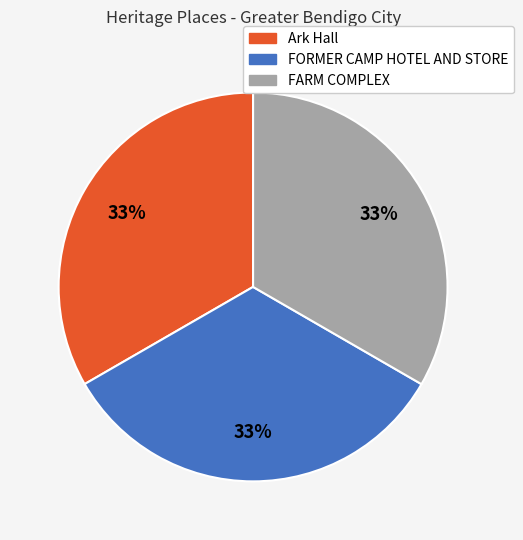

Do FARM COMPLEX and FORMER CAMP HOTEL AND STORE together represent more than half of the pie?

Yes